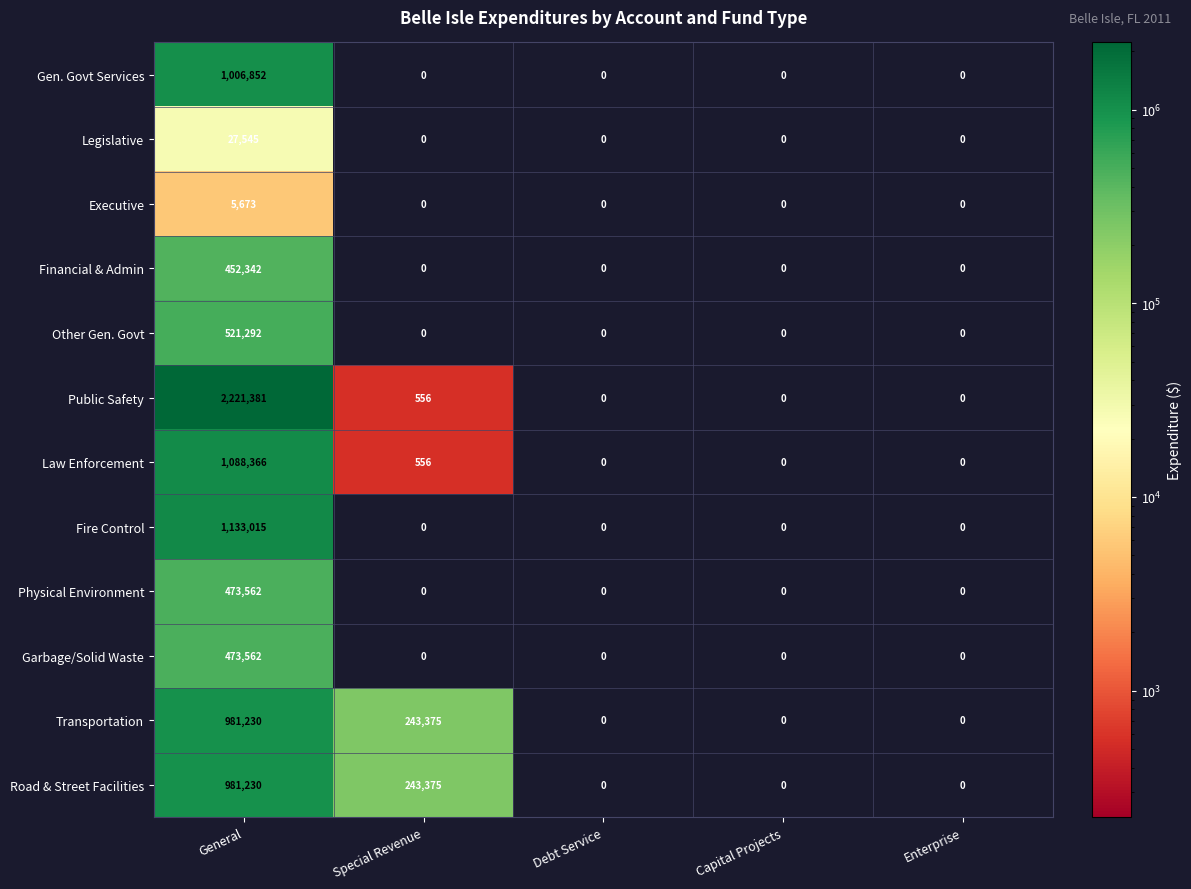

The value of Legislative at General is 27545. True or false?

True